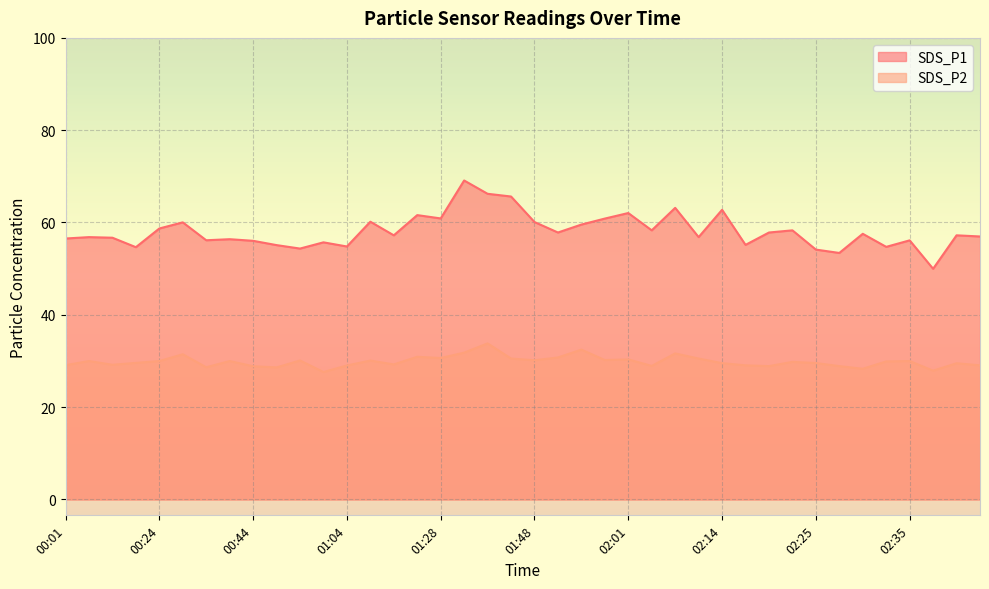

What position from the right is 00:58?

29